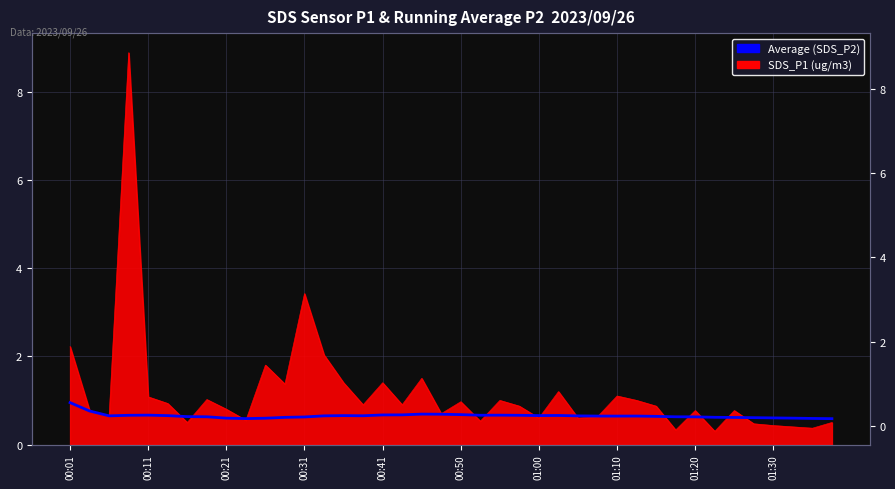

What position from the left is 00:50?

21